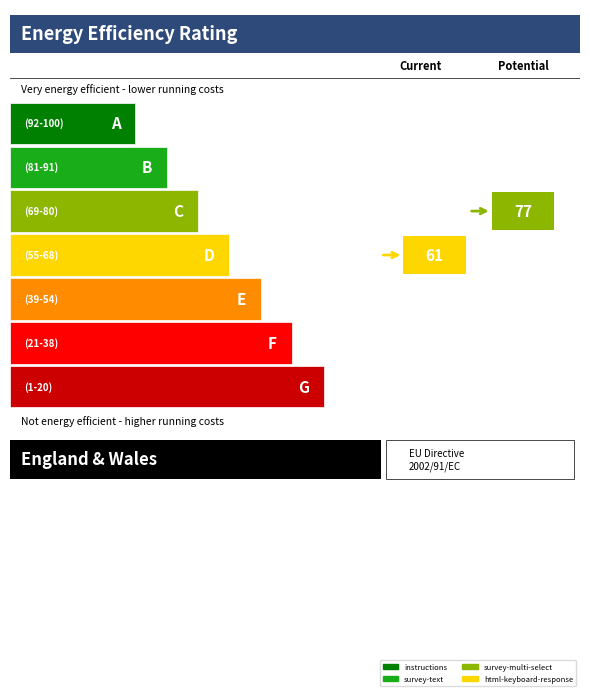

The postPrac1 series shows 3 at survey-multi-select. True or false?

False